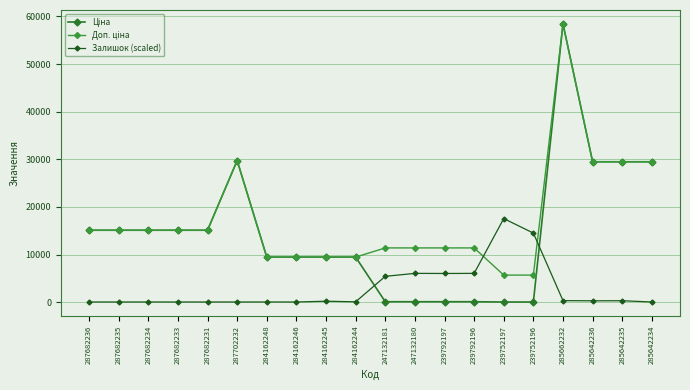

True or false: Ціна and Залишок (scaled) cross at least once.

True